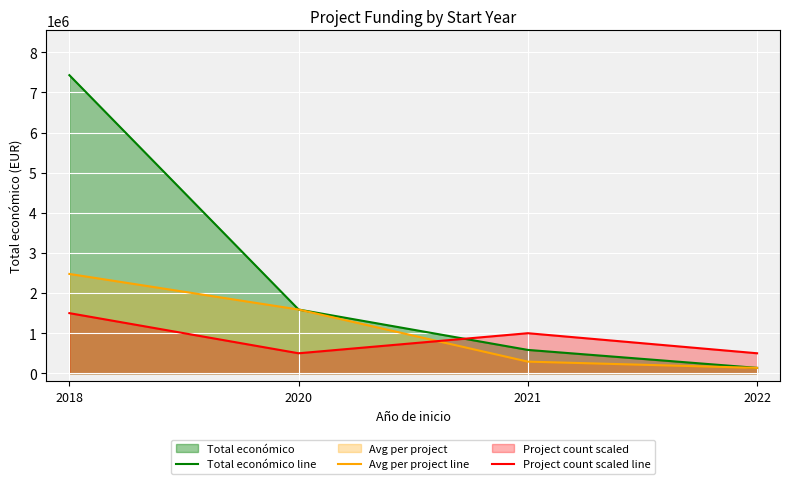

What is the approximate value of Avg per project line at 2022?

135984.0